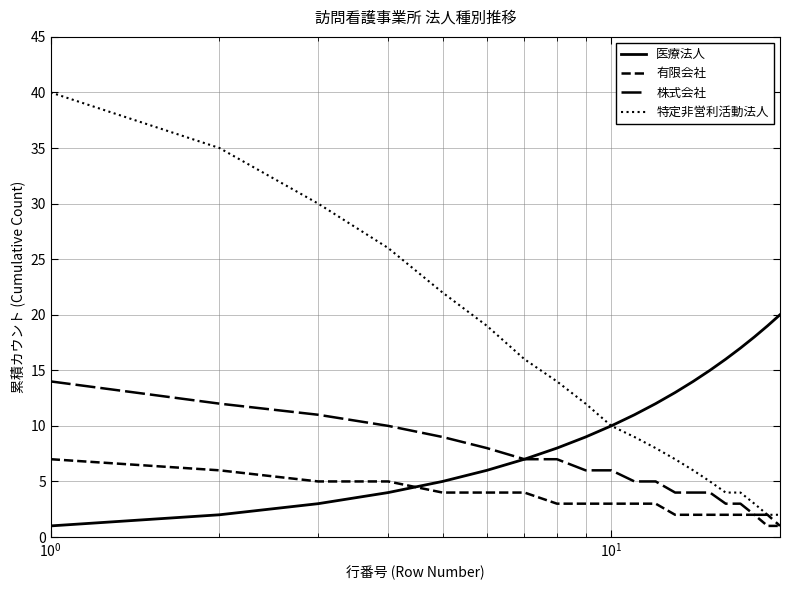

How many lines are shown in the chart?

4